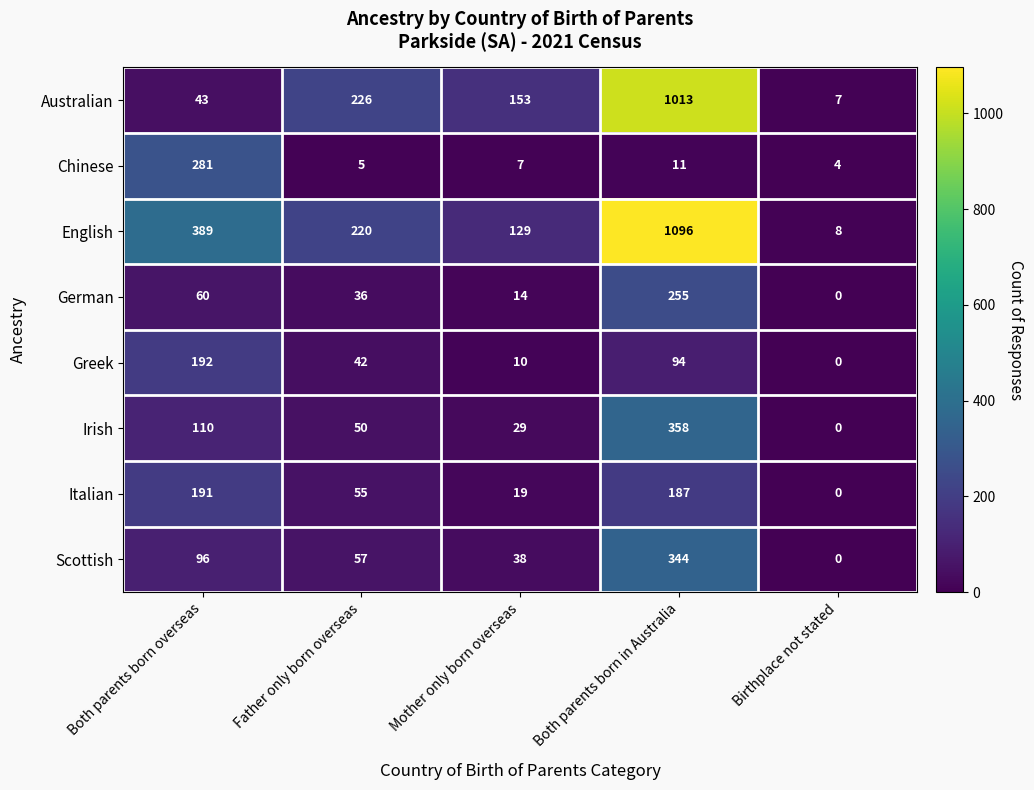

What is the total value across all series at Father only born overseas?

691